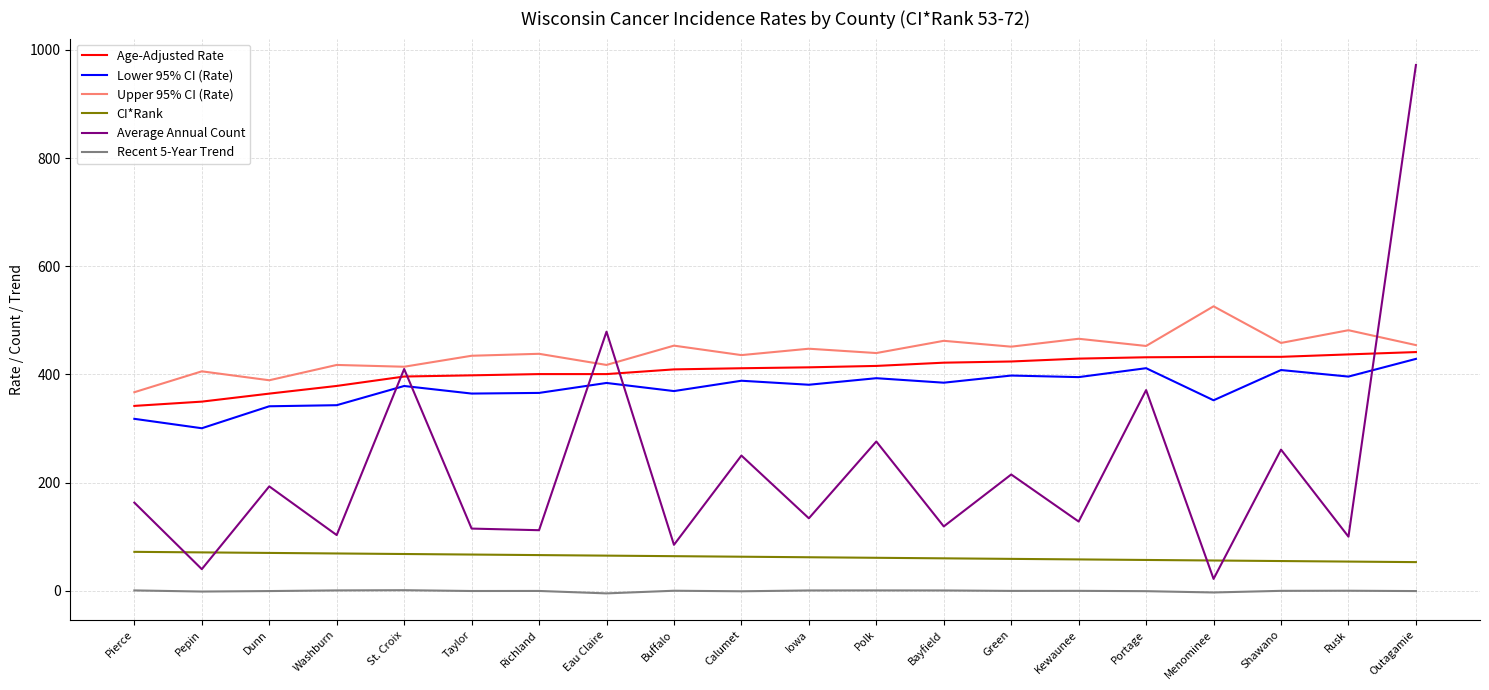

True or false: Upper 95% CI (Rate) and Lower 95% CI (Rate) cross at least once.

False